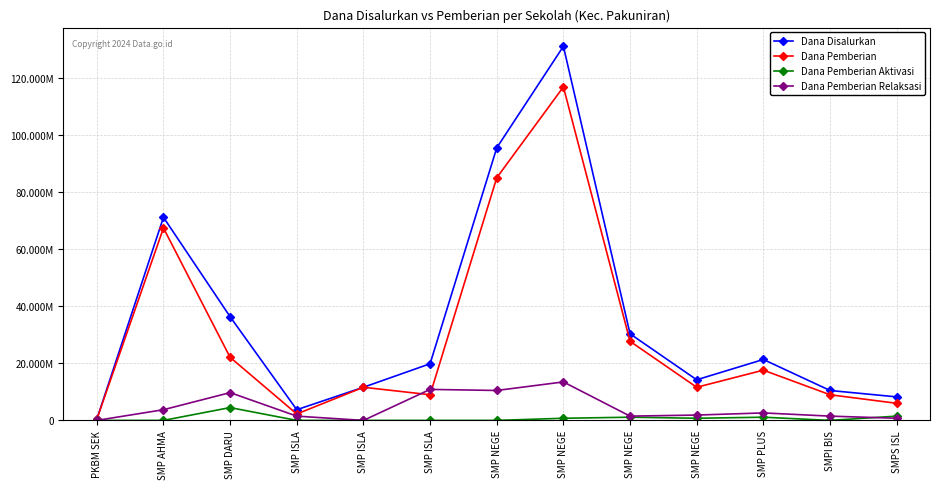

Does the chart have visible grid lines?

Yes